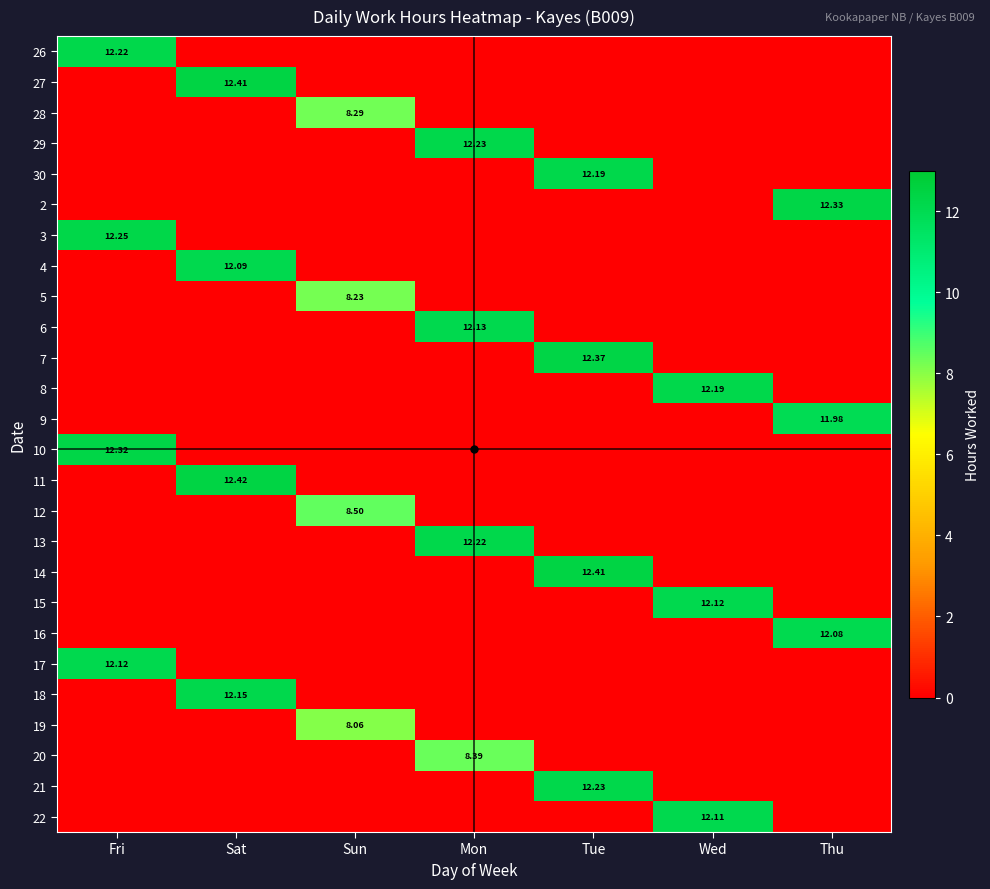

At which category is the sum across all series the highest?

Tue